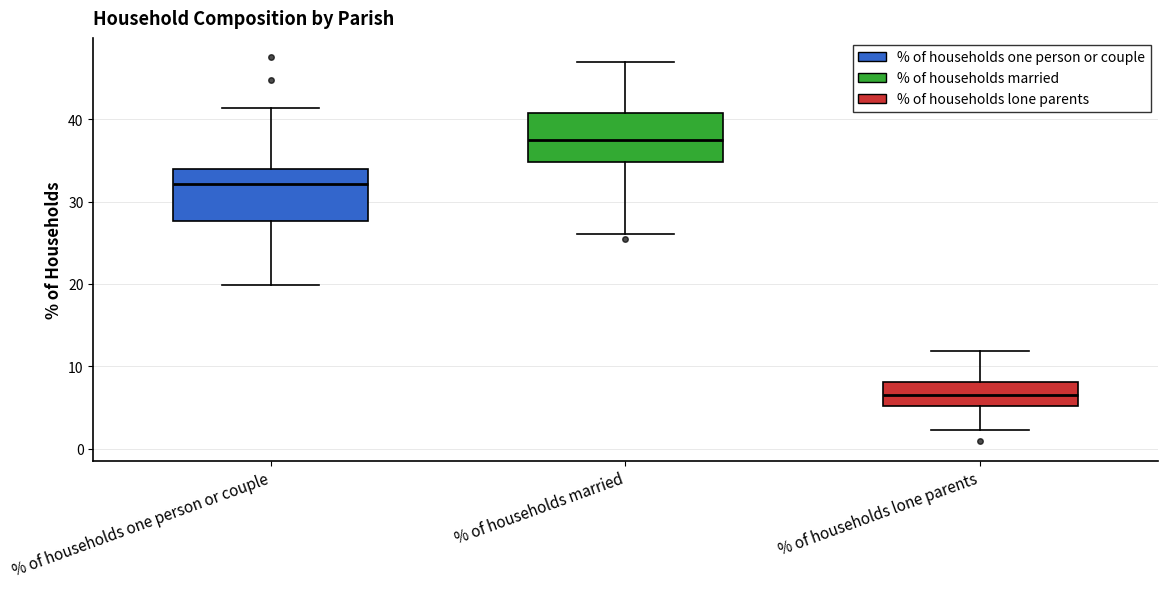

Reading left to right, transcribe this box plot: for each box, give where its median line is, the range the box spans, and where its two whiskers end, as read against the y-axis. The values are not printed on the chart, so give them approximately, as read against the axis.

% of households one person or couple: median 32, box 28 to 34, whiskers 20 to 41
% of households married: median 37, box 35 to 41, whiskers 26 to 47
% of households lone parents: median 7, box 5 to 8, whiskers 2 to 12